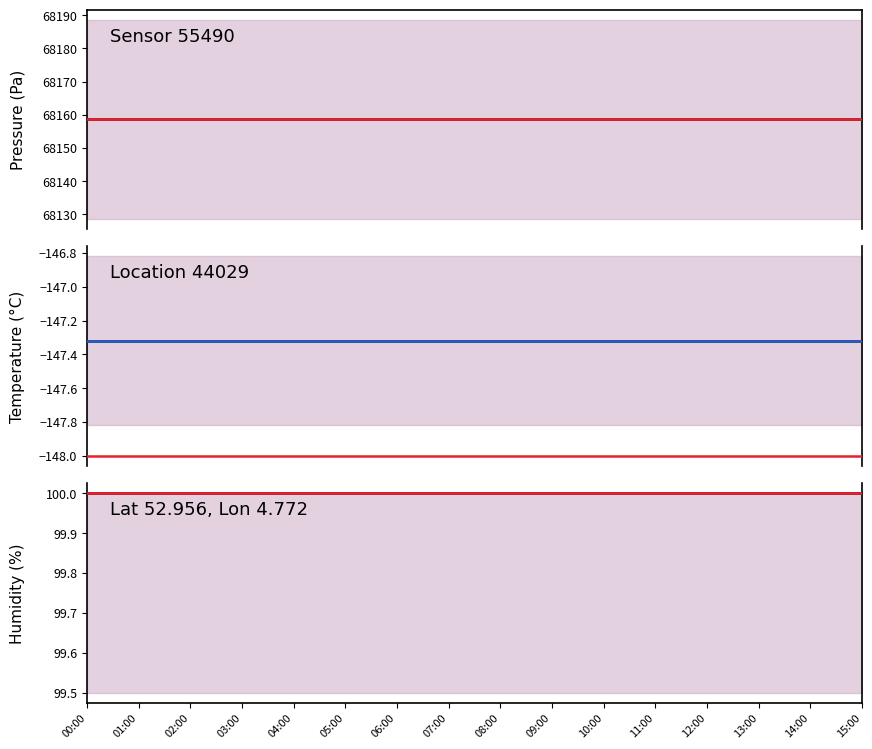

What is the average value of the temperature series?

-147.3